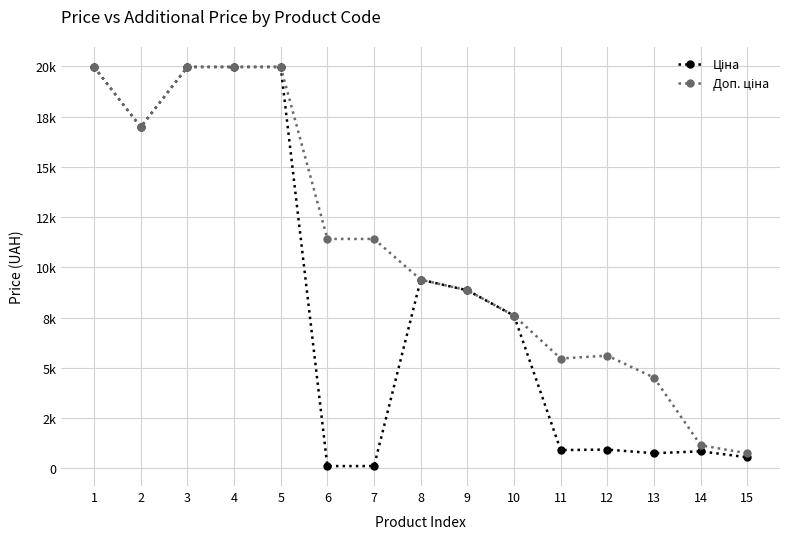

What is the lowest value of the Доп. ціна series?

747.0